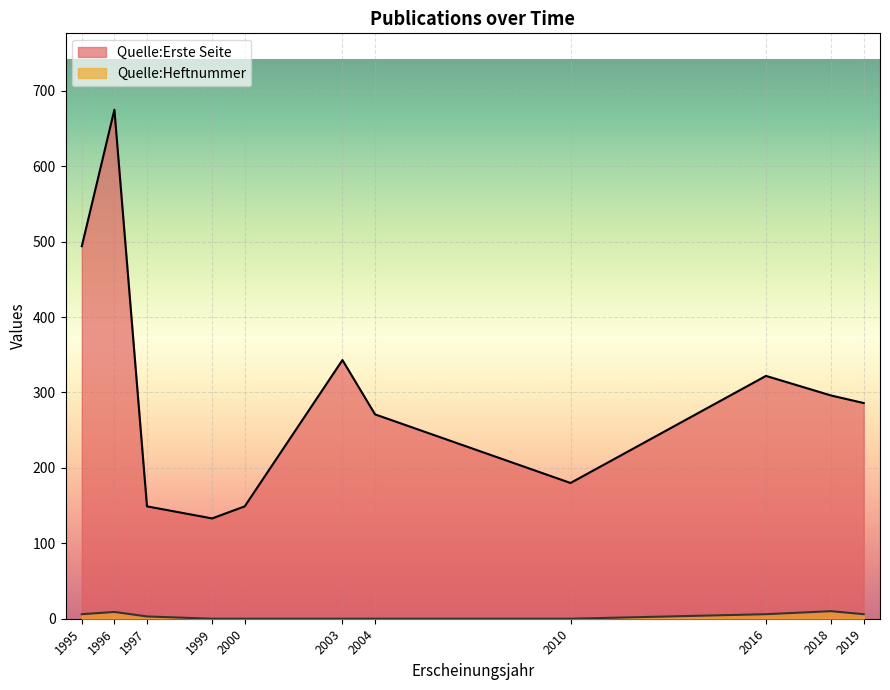

Rank the series by their maximum value, from highest to lowest.

Quelle:Erste Seite, Quelle:Heftnummer